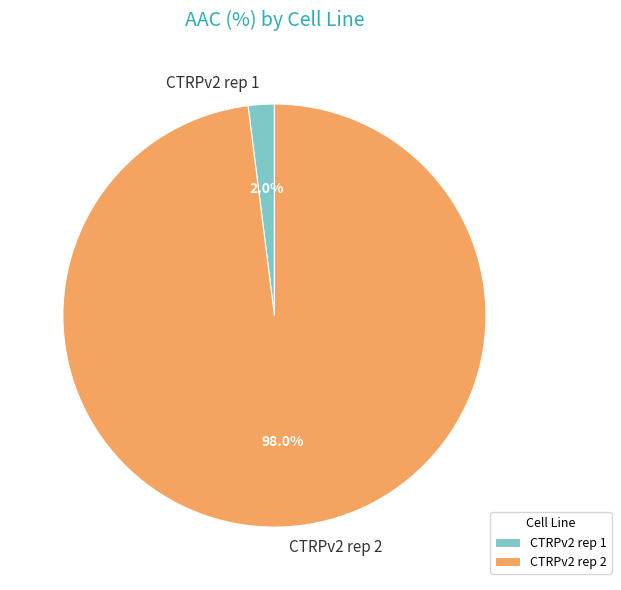

To the nearest percent, what is the combined percentage of CTRPv2 rep 2 and CTRPv2 rep 1?

100%